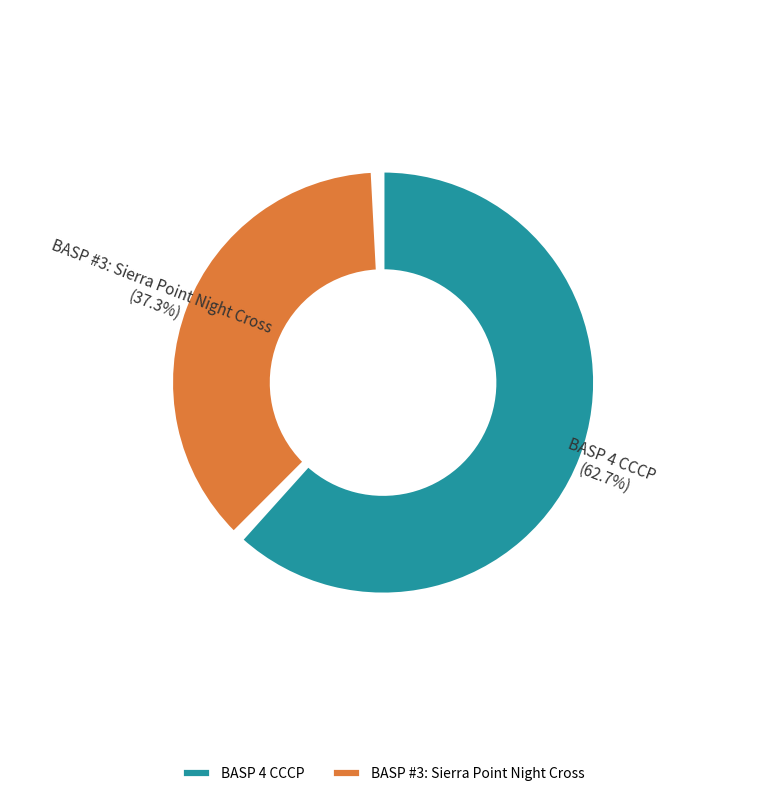

What is the total percentage of BASP 4 CCCP and BASP #3: Sierra Point Night Cross?

100.0%